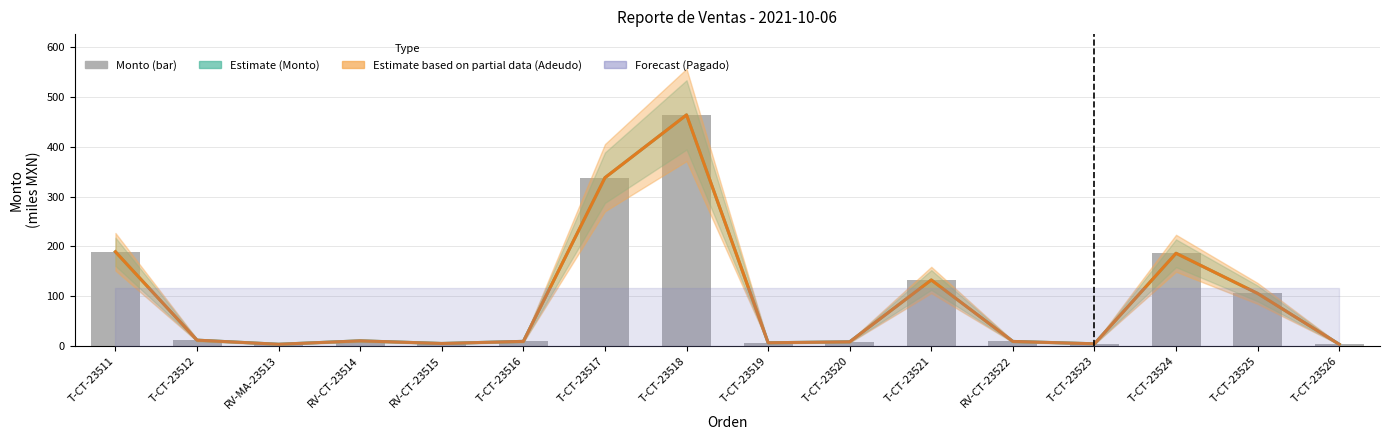

Which category has the highest value in the Estimate (Monto) series?

T-CT-23518